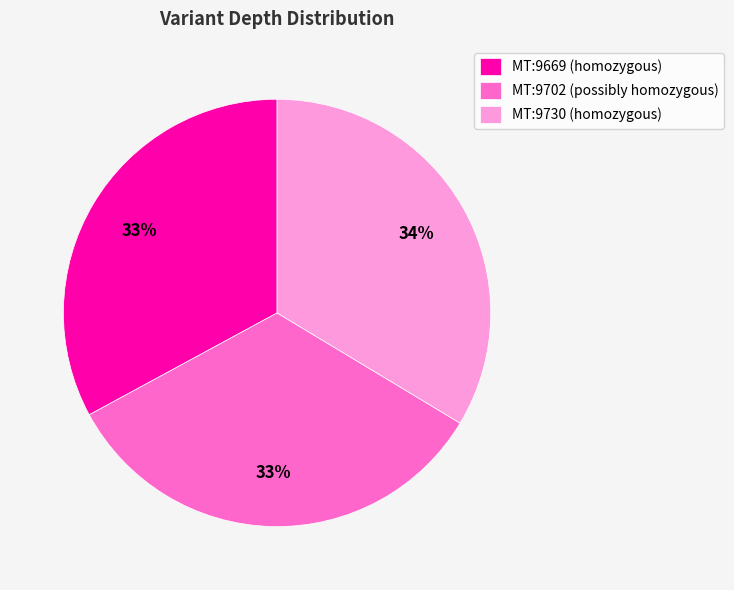

Combined, do MT:9669 (homozygous) and MT:9702 (possibly homozygous) account for over 50%?

Yes